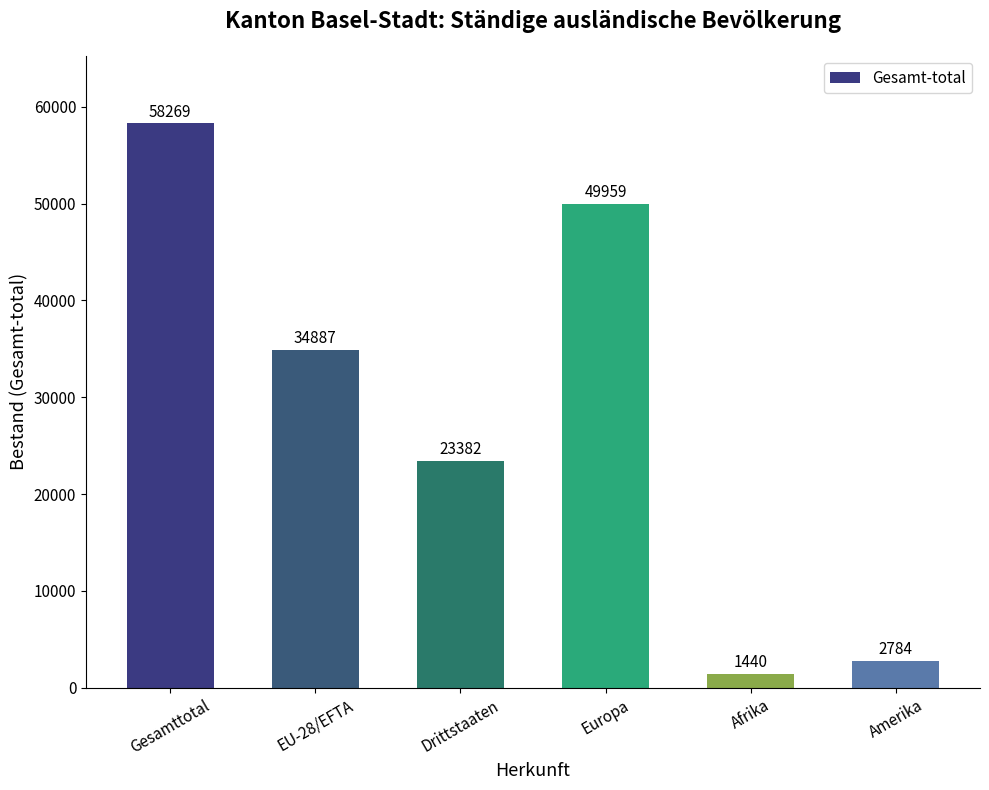

At which category does the chart reach its minimum across all series?

Afrika